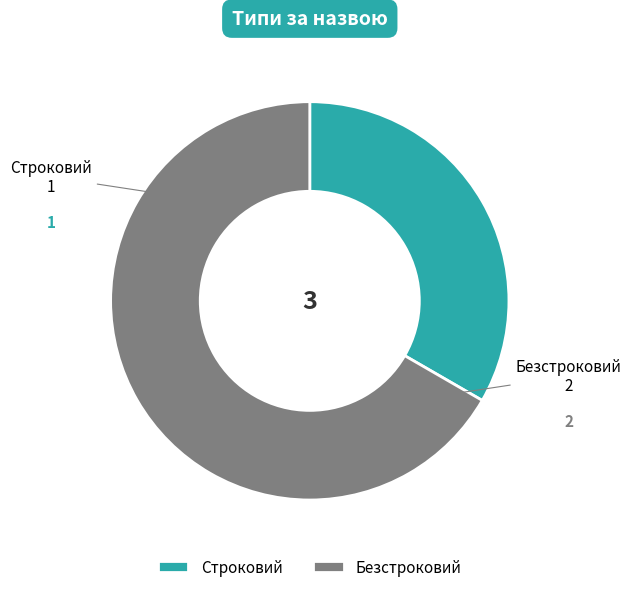

Does Строковий represent more than half of the total?

No